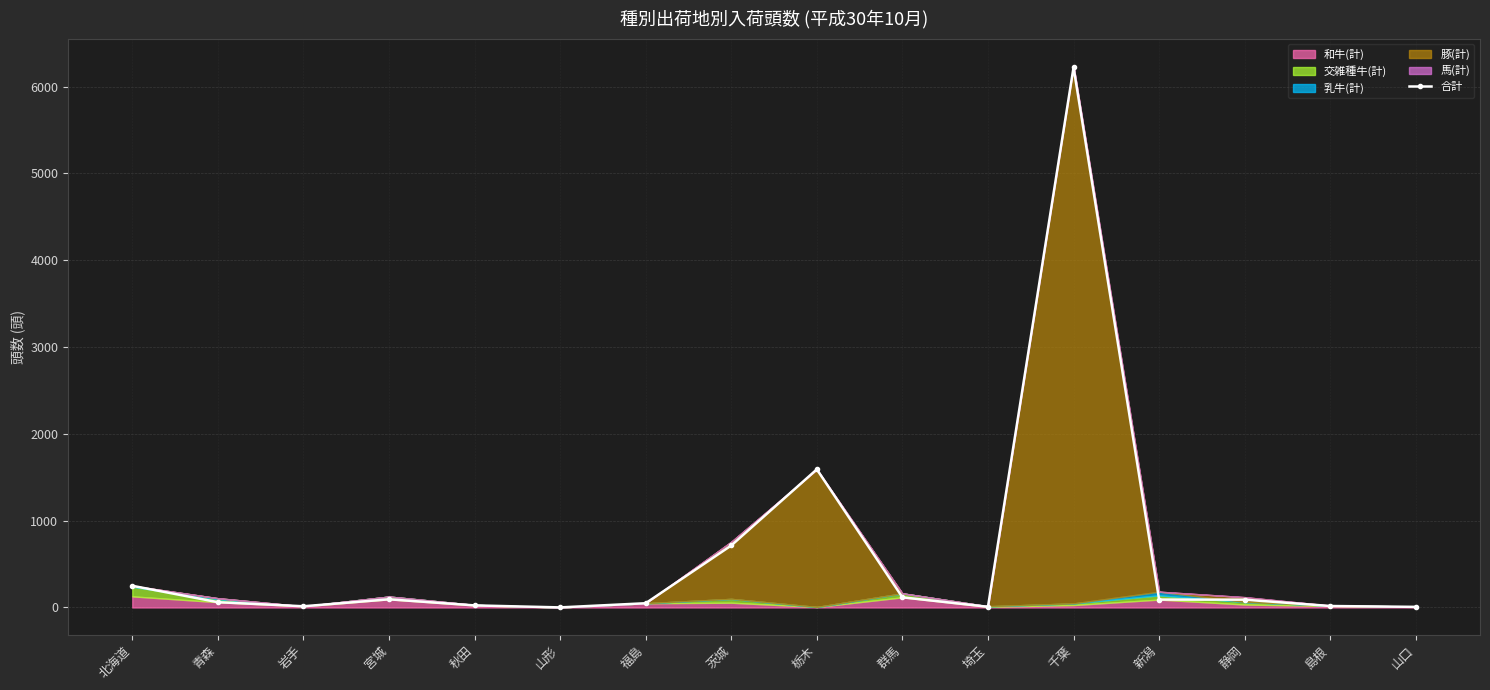

What is the average value?

584